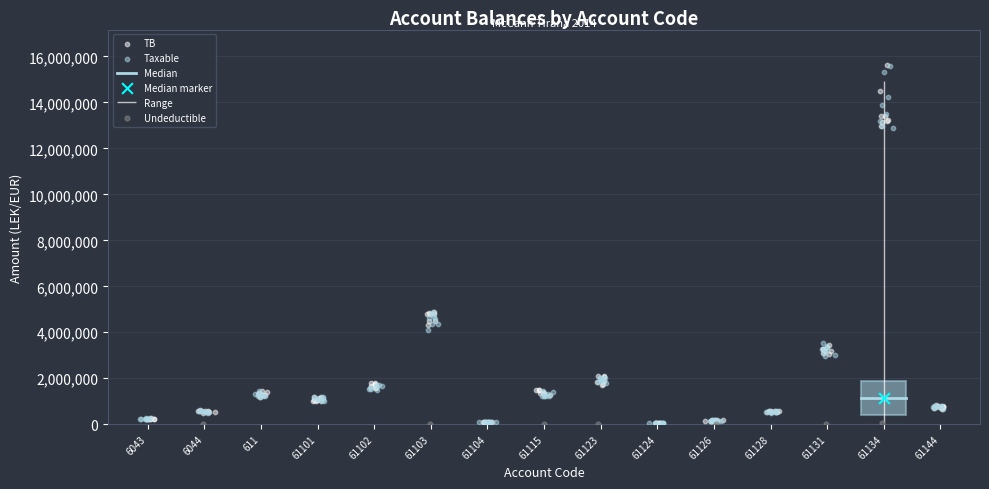

What are all the series names shown in the legend?

TB, Taxable, Undeductible